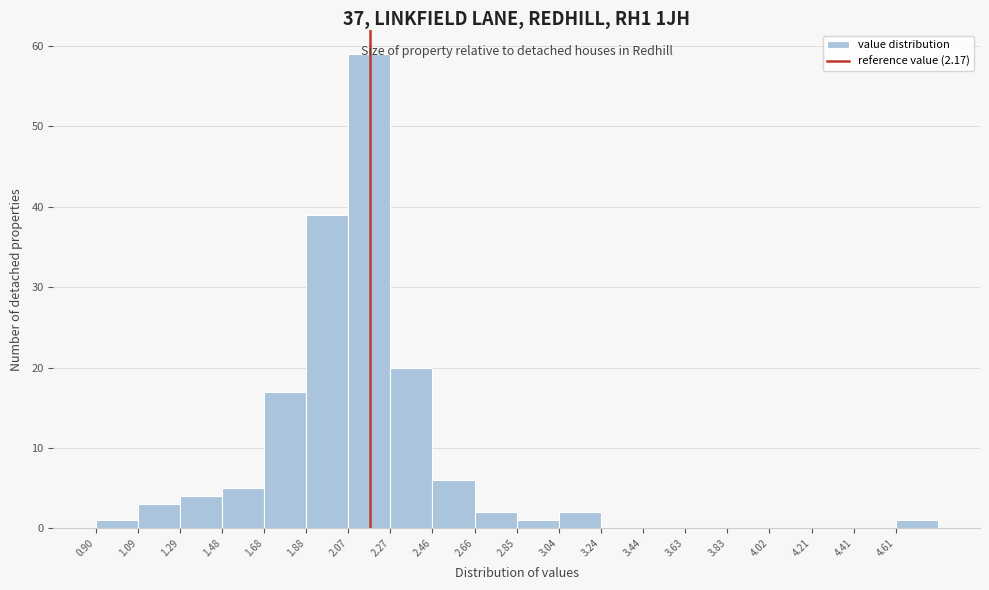

How tall is the bar that spans 1.485 to 1.680 on the x-axis? Neither the bar edges nor the heights are printed on the chart, so give them approximately, as read against the axes.

5